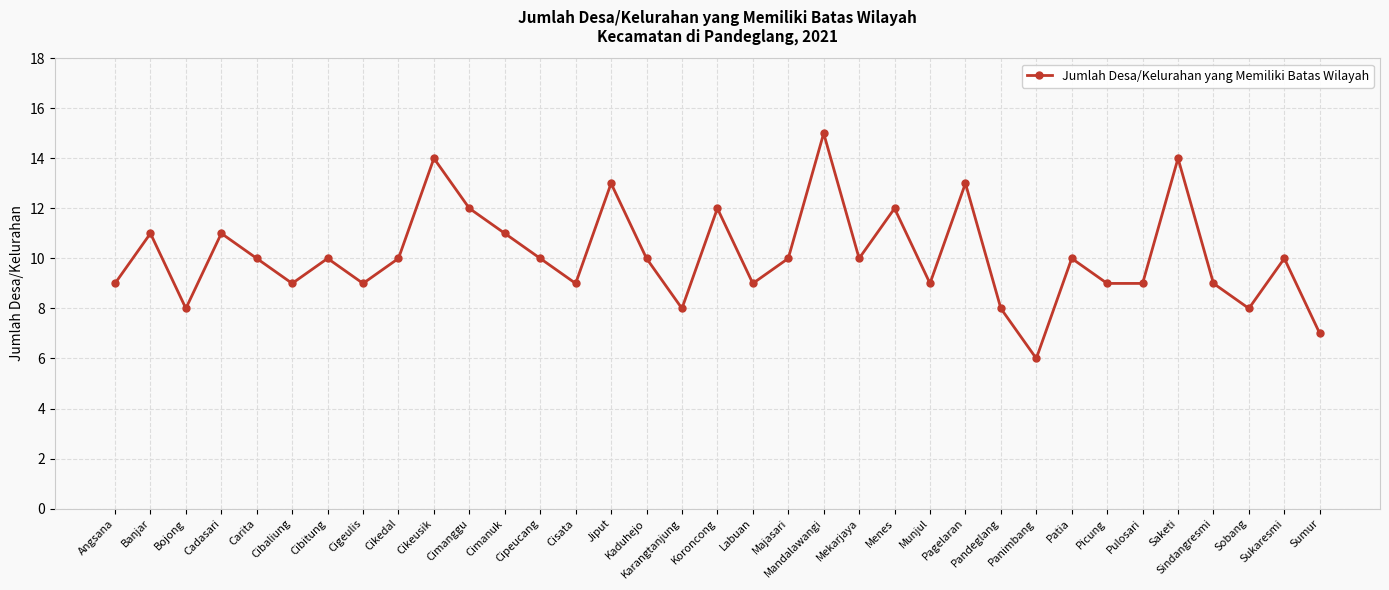

Approximately how many times larger is the value at Cimanggu compared to Mekarjaya?

1.2